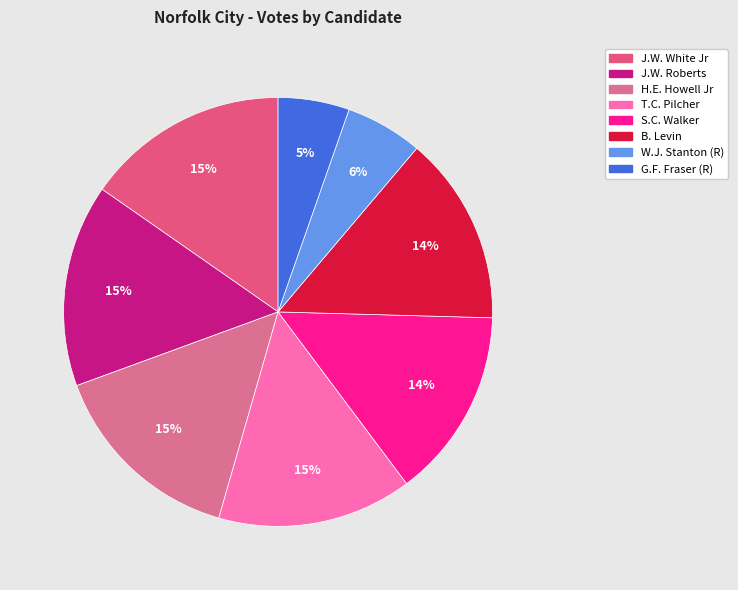

Count the number of slices in the pie.

8